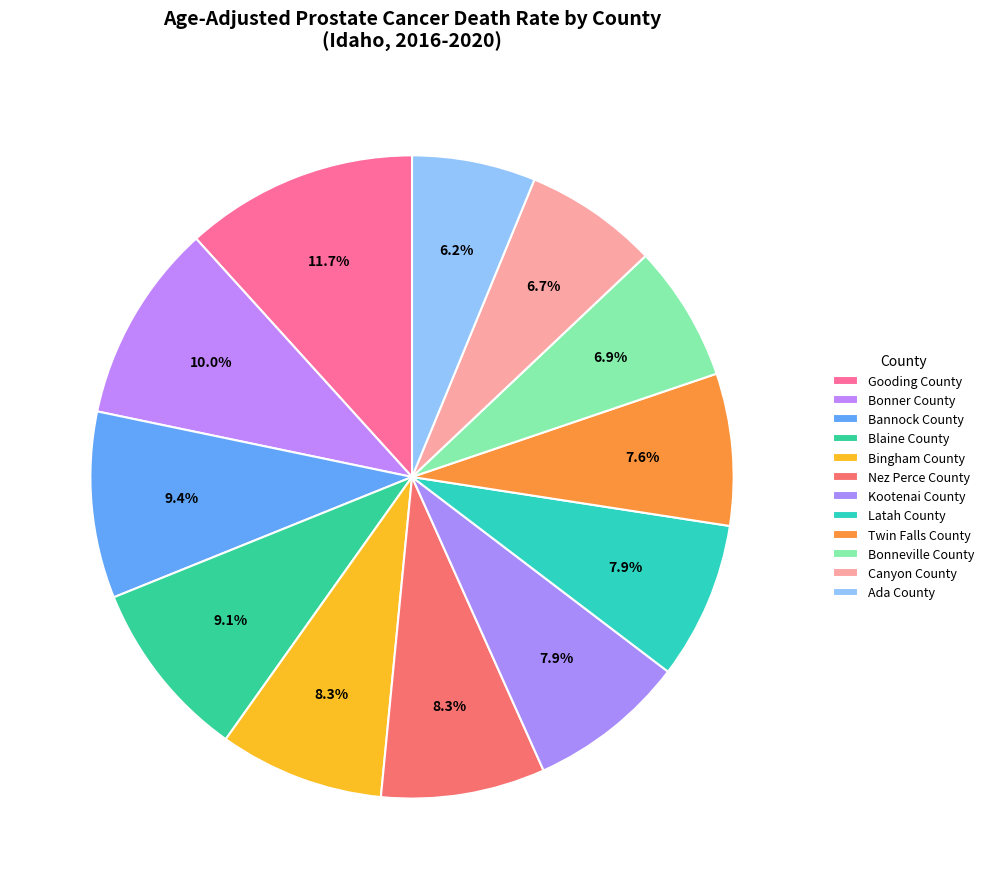

True or false: Bonneville County accounts for 13% of the total.

False